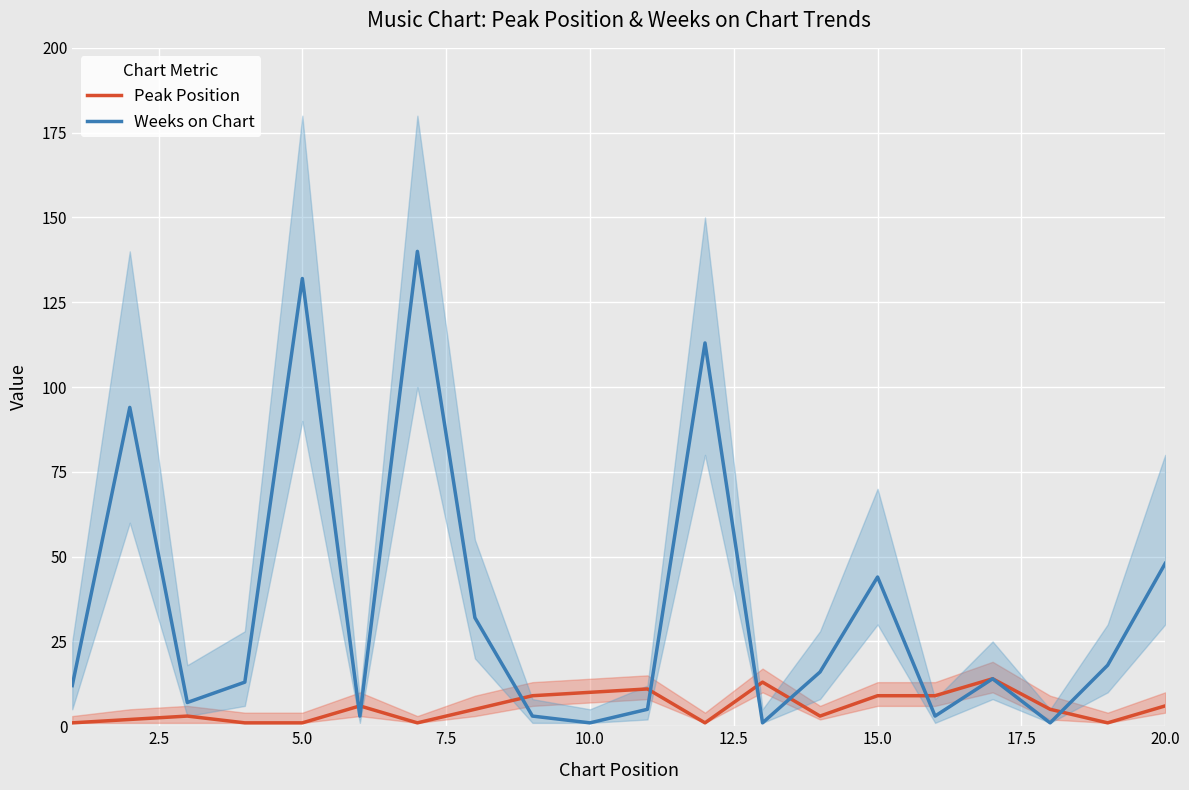

Rank the series at 5.0 from highest to lowest value.

Weeks on Chart, Peak Position